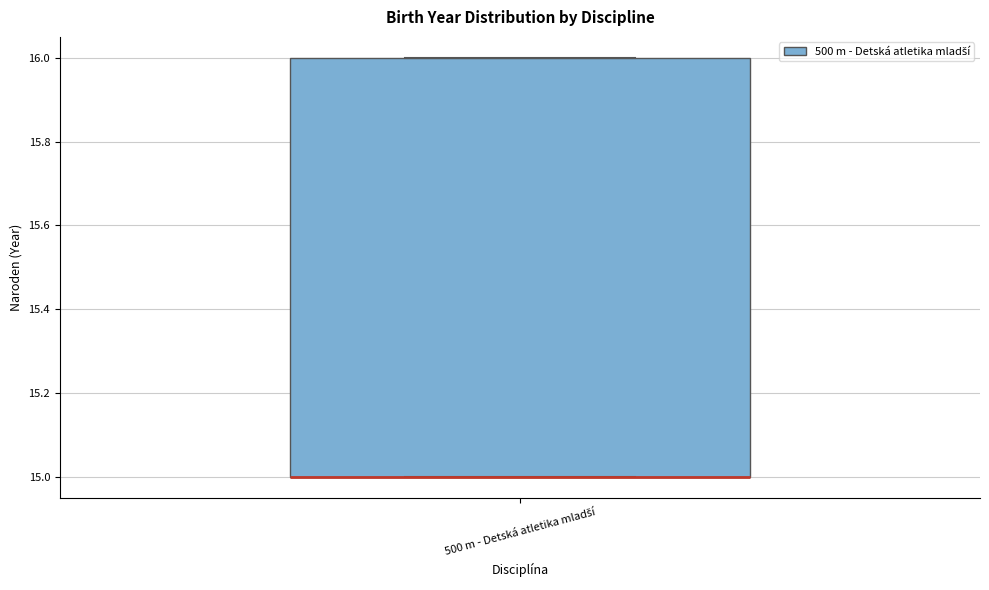

Transcribe this box plot: give where the median line is, the range the box spans, and where the two whiskers end, as read against the y-axis. The values are not printed on the chart, so give them approximately, as read against the axis.

median 15 (drawn on the box's lower edge), box 15 to 16, whiskers 15 to 16